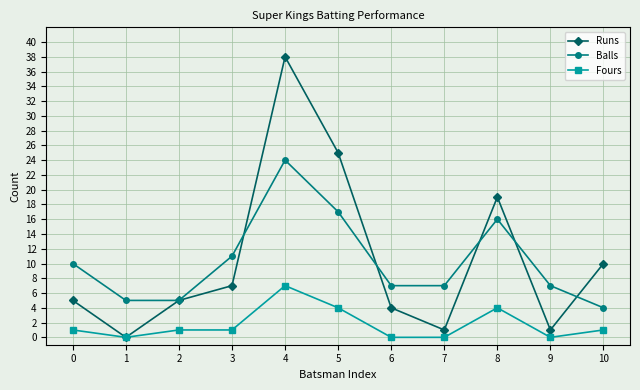

How many data points does each series have?

11